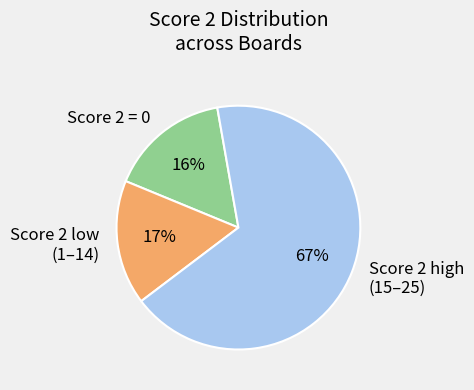

Combined, do Score 2 low (1–14) and Score 2 = 0 account for over 50%?

No